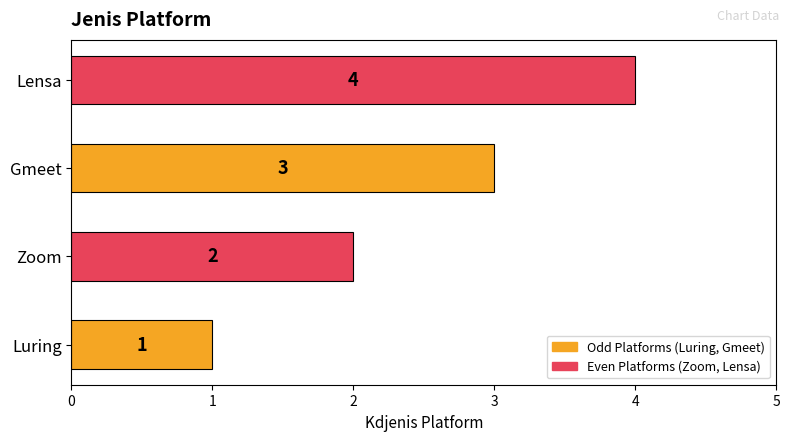

List the labels in order of value, smallest first.

Luring, Zoom, Gmeet, Lensa